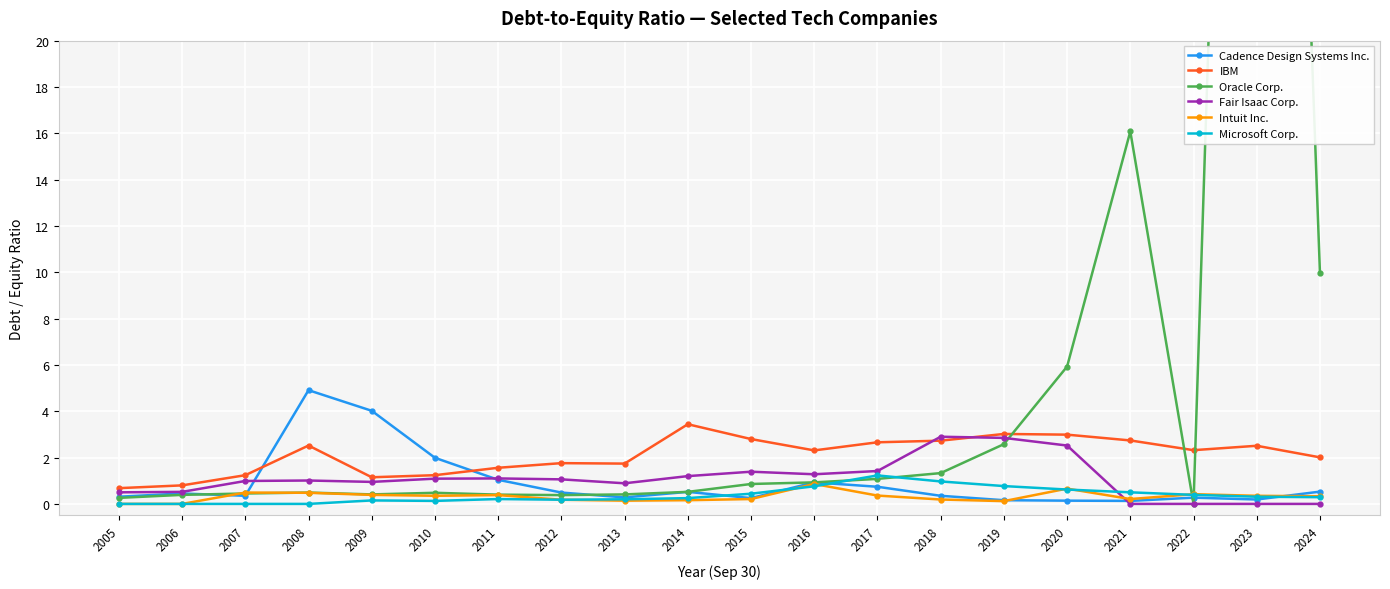

What is the greatest value displayed?

84.3